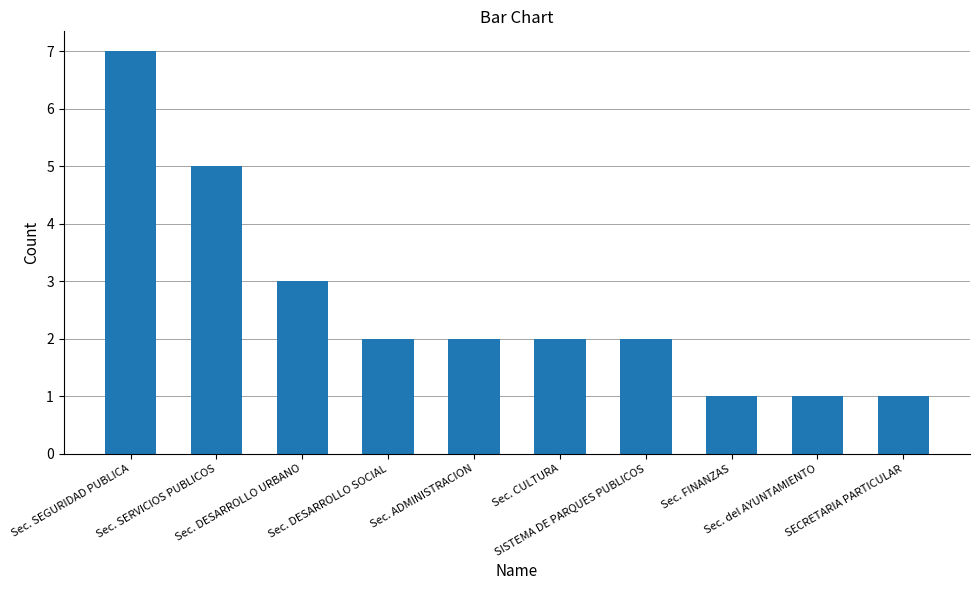

True or false: the data shows 3 at SISTEMA DE PARQUES PUBLICOS.

False